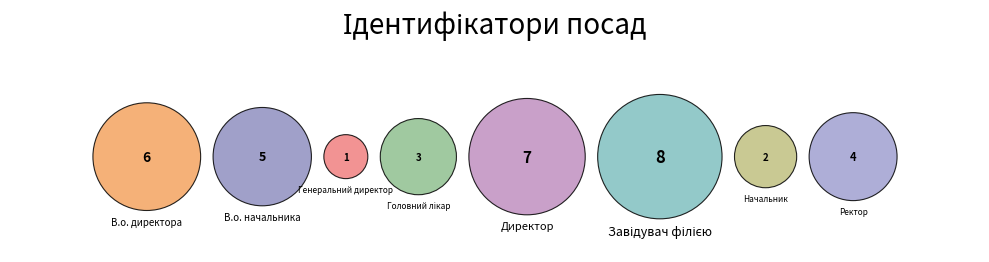

Does Ректор represent more than half of the total?

No